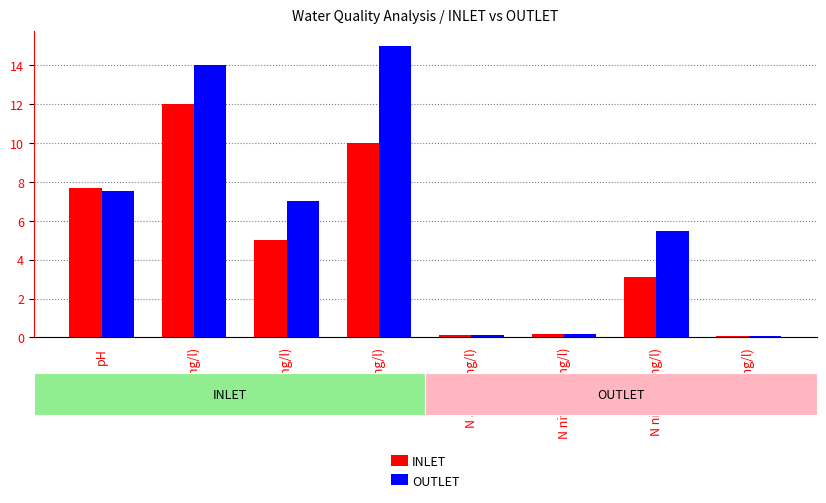

Between pH and BOD (mg/l), which series saw the biggest shift?

INLET